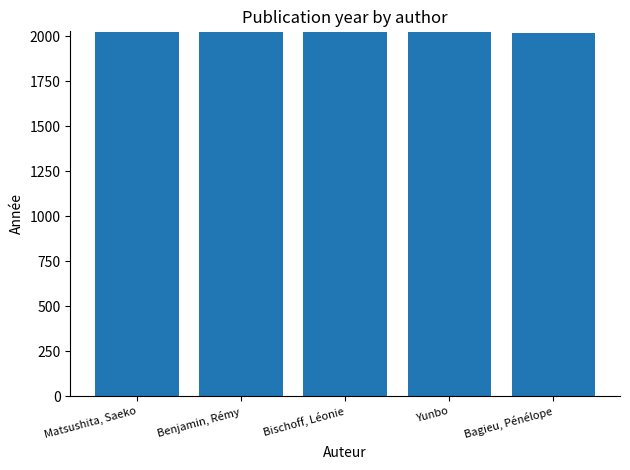

What is the minimum value shown in the chart?

2020